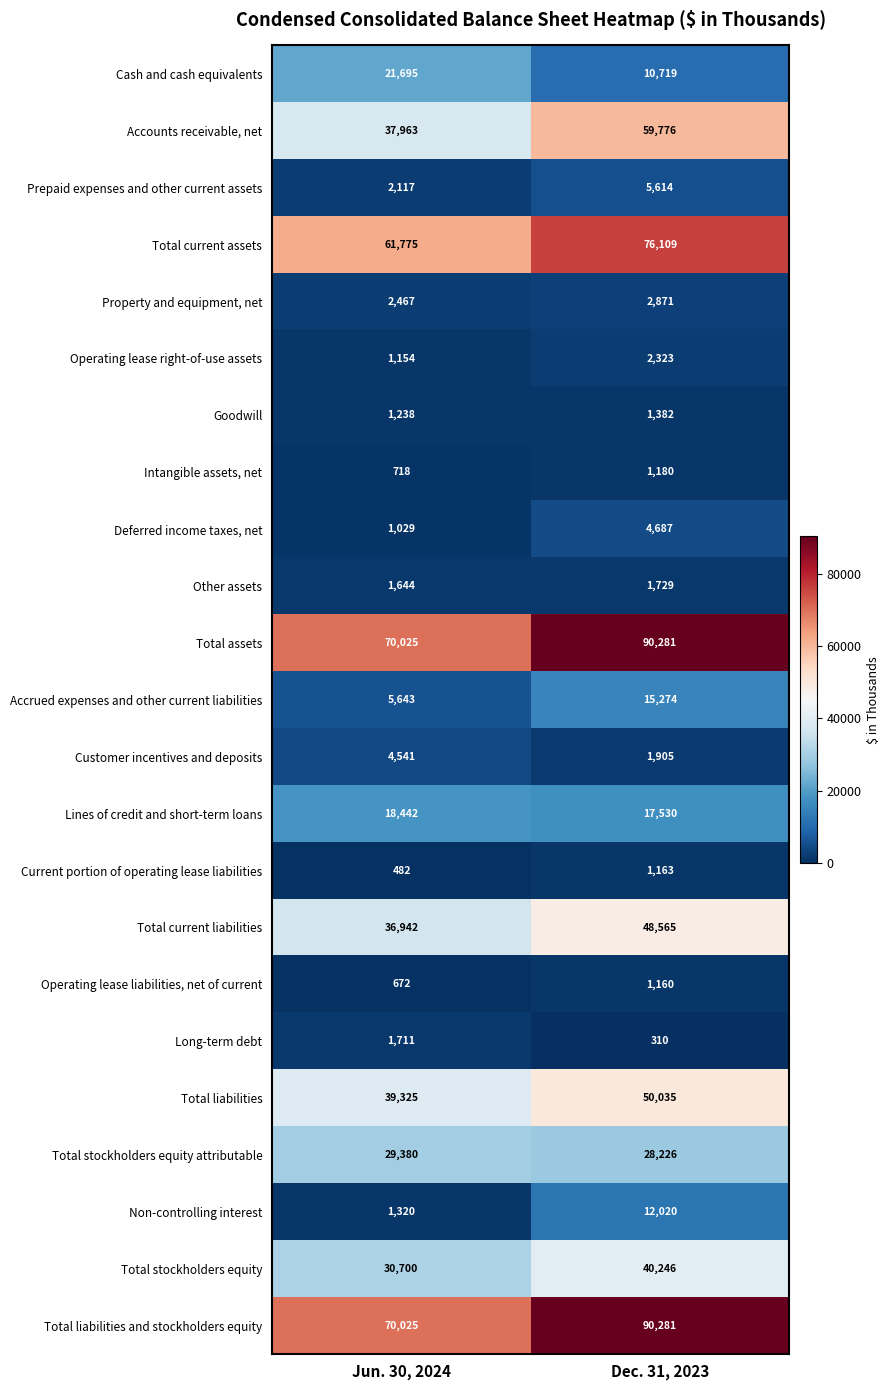

Rank the categories by Other assets value from highest to lowest.

Dec. 31, 2023, Jun. 30, 2024